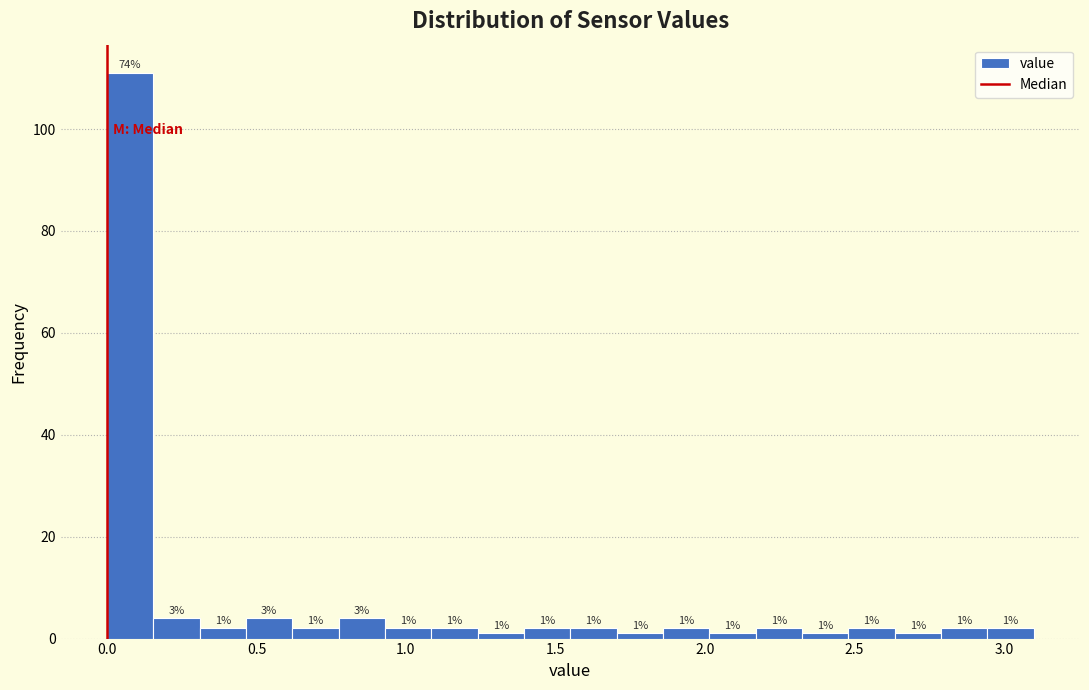

Around what value on the x-axis is the tallest bar? Give the approximate position of its centre, as read against the axis.

0.10